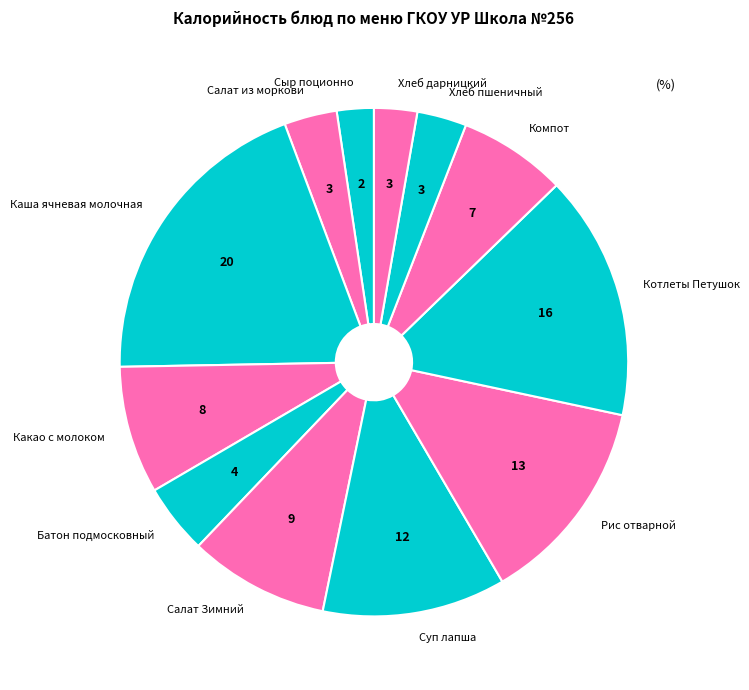

The Каша ячневая молочная slice represents 20% of the pie. True or false?

True